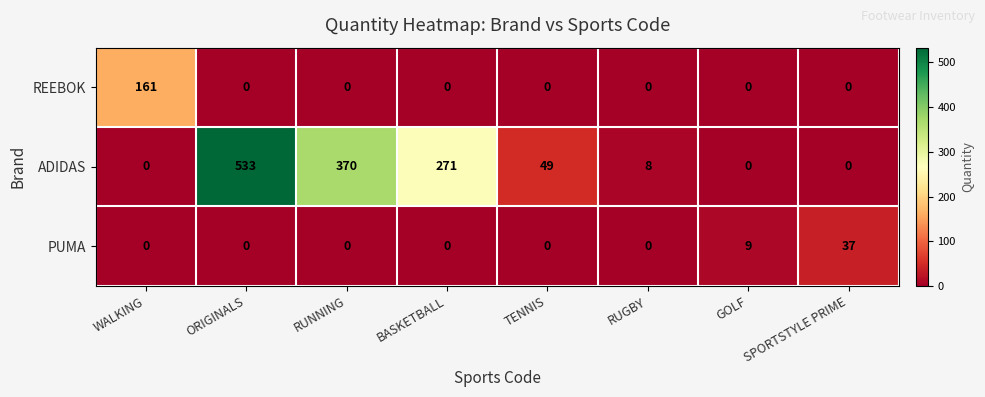

Rank the series by their maximum value, from lowest to highest.

PUMA, REEBOK, ADIDAS